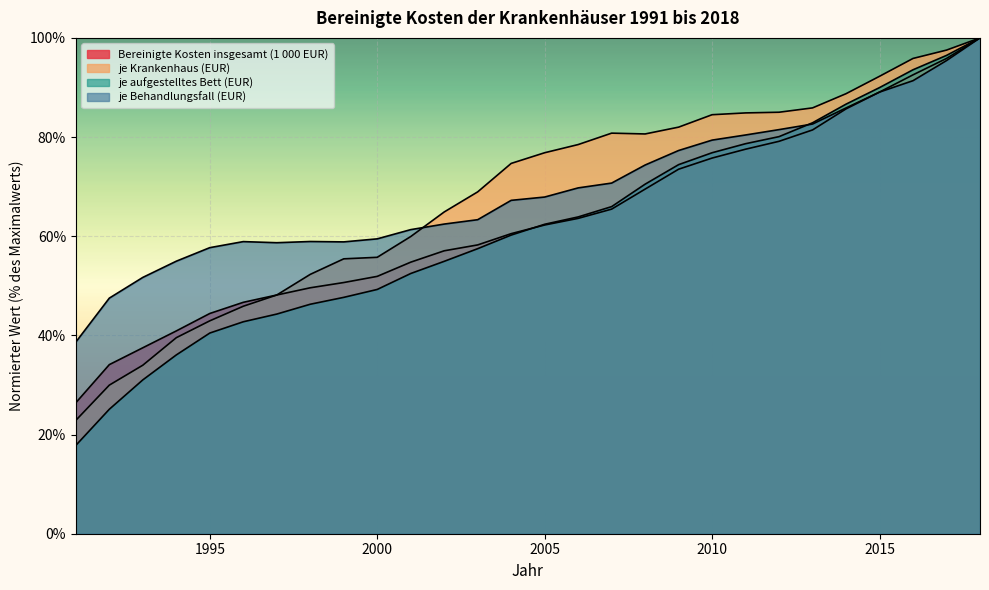

What is the value of the je aufgestelltes Bett (EUR) point at the 7th from the left?

44.3